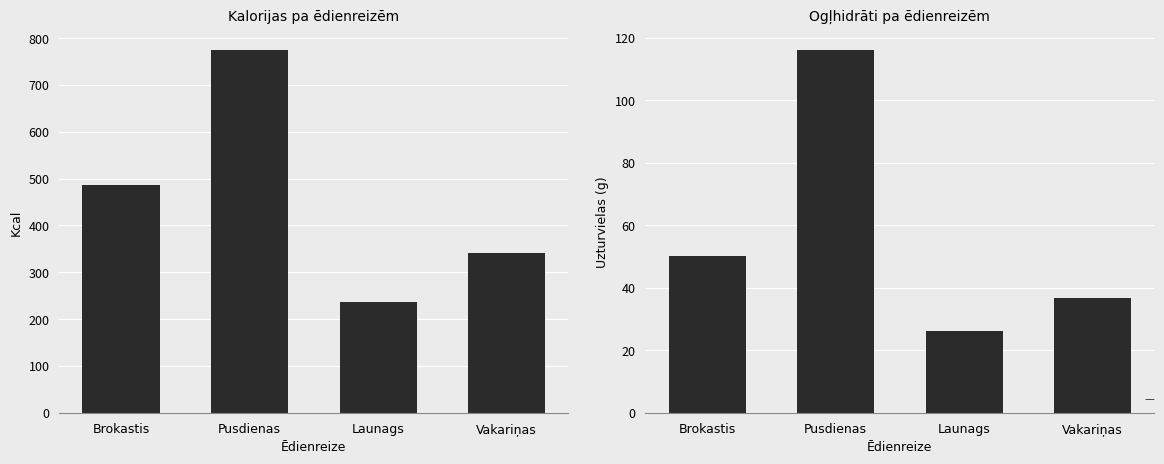

Rank the series by their average value, from lowest to highest.

Ogļhidrāti, Kcal